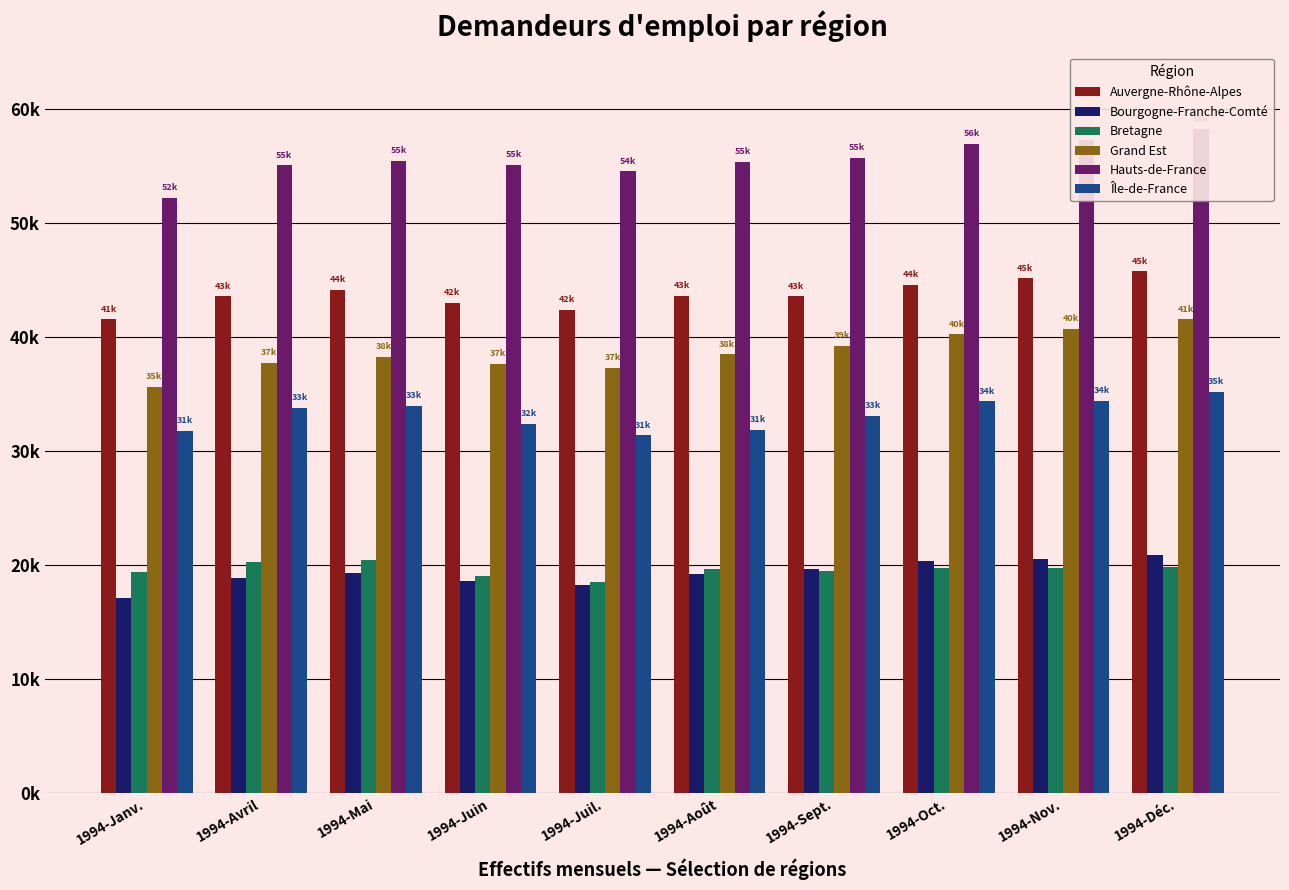

True or false: Auvergne-Rhône-Alpes has a value of 44592 at 1994-Oct..

True